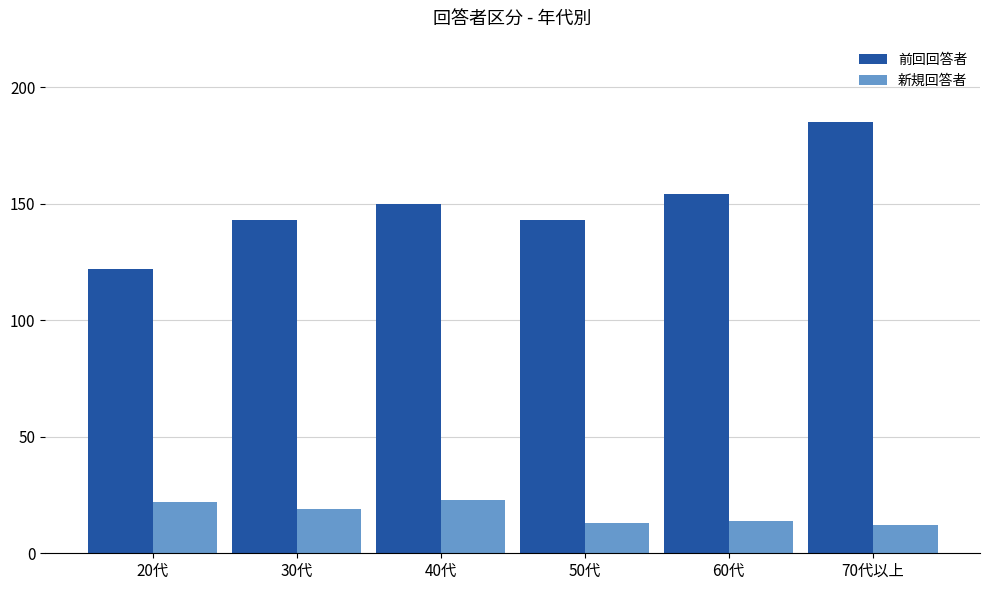

The value of 前回回答者 at 50代 is 143. True or false?

True